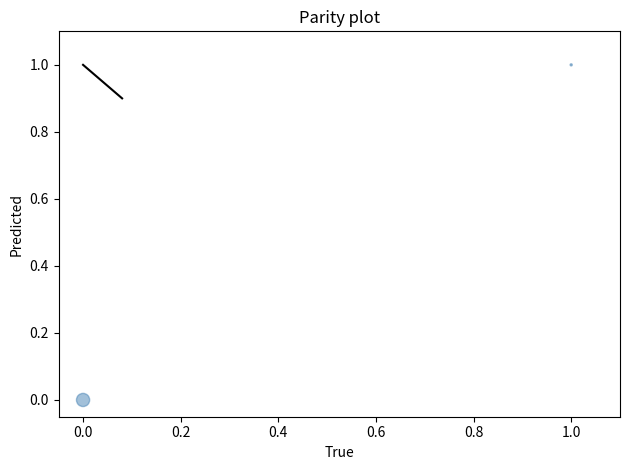

List the coordinates of all points as (Y, X) pairs, reading left to right.

(0, 0)  (1, 1)